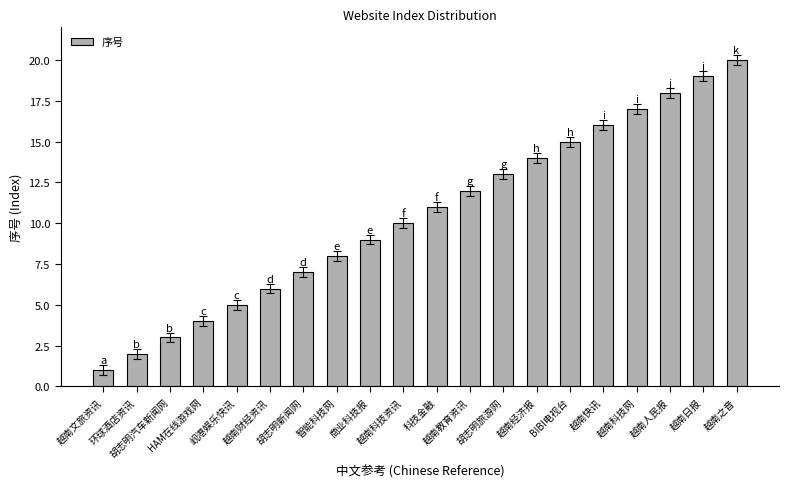

What is the label of the 1st bar from the left?

越南文旅资讯